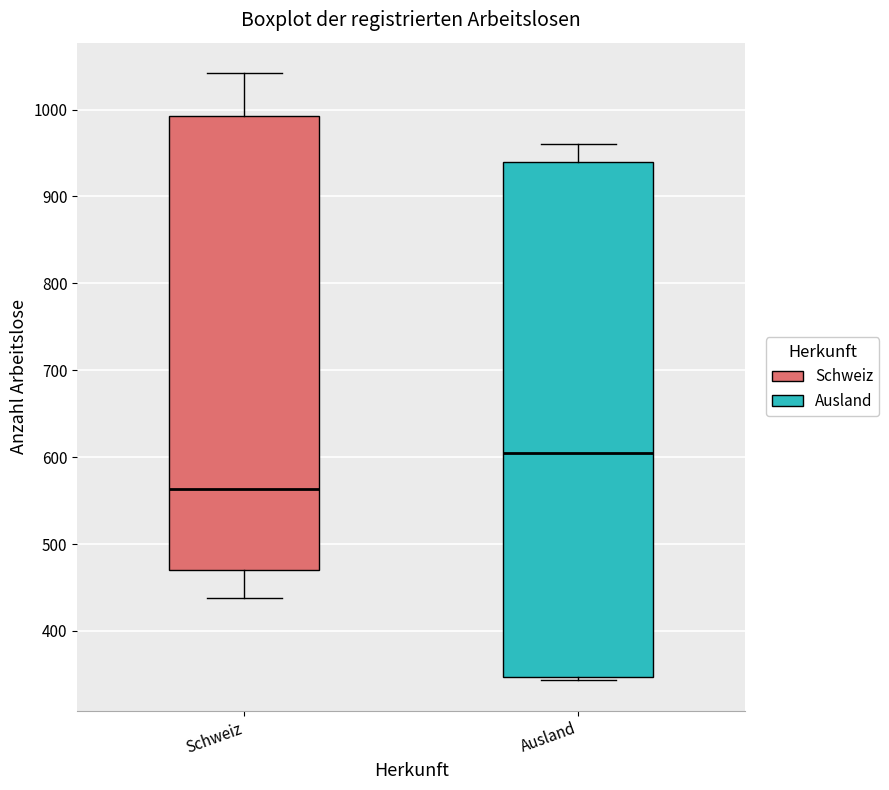

Where is the lower edge of the box for Ausland on the y-axis? The values are not printed on the chart, so give them approximately, as read against the axis.

350